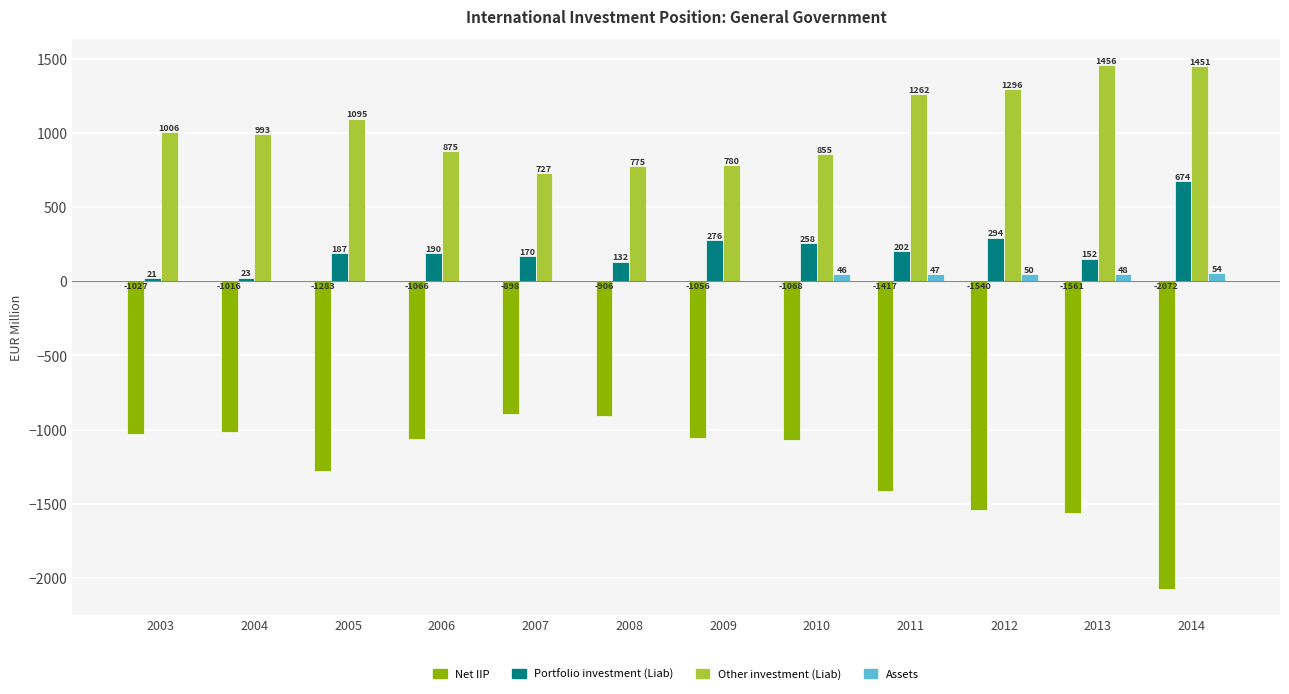

True or false: Other investment (Liab) has a value of 425.9 at 2009.

False